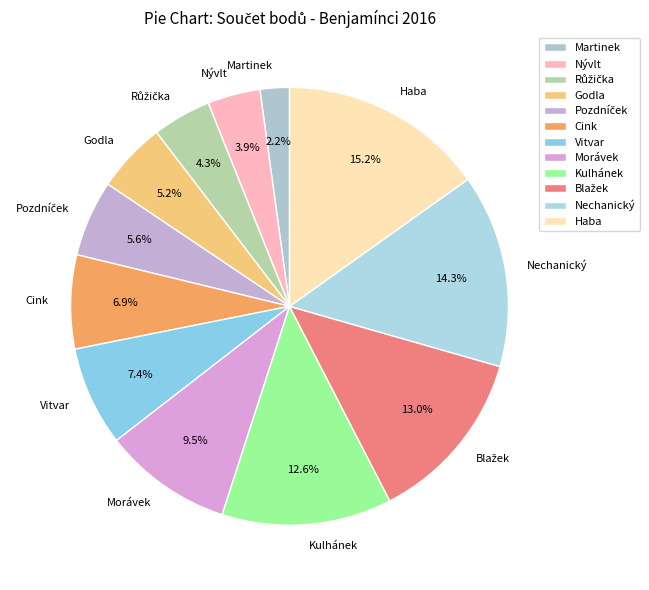

To the nearest percent, what is the combined percentage of Morávek and Kulhánek?

22%